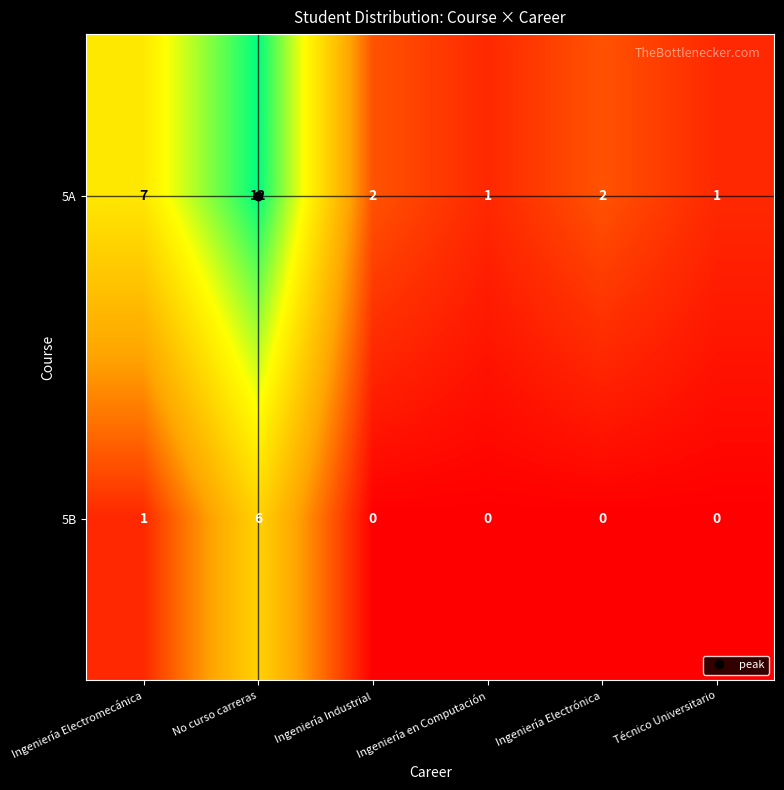

What is the highest value of the 5A series?

12